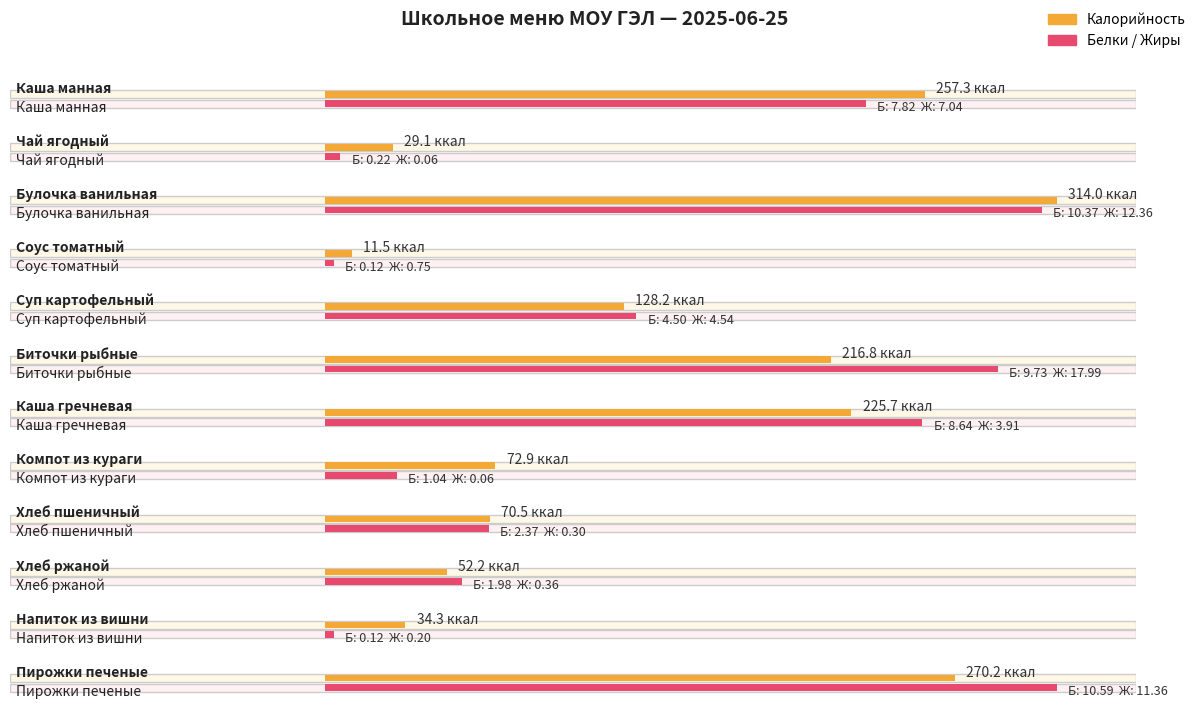

What is the label of the 10th bar from the right?

Булочка ванильная